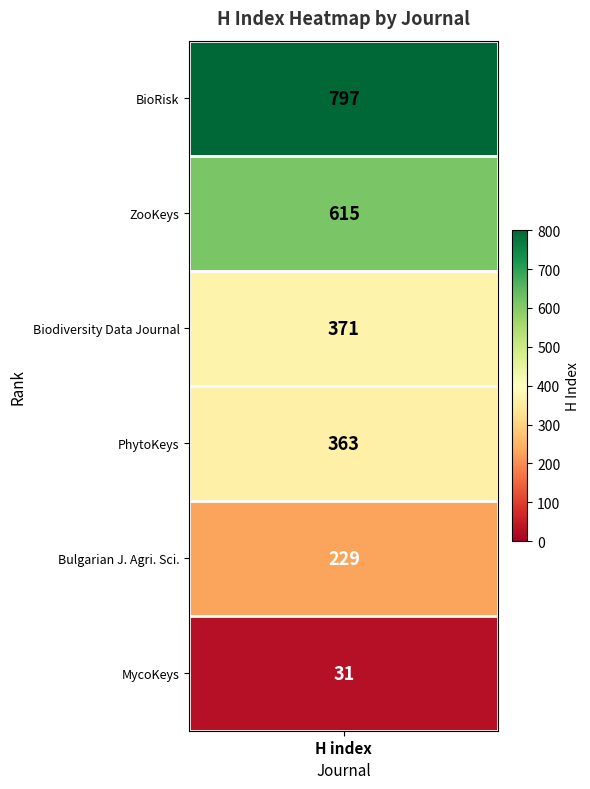

What is the highest value of the PhytoKeys series?

363